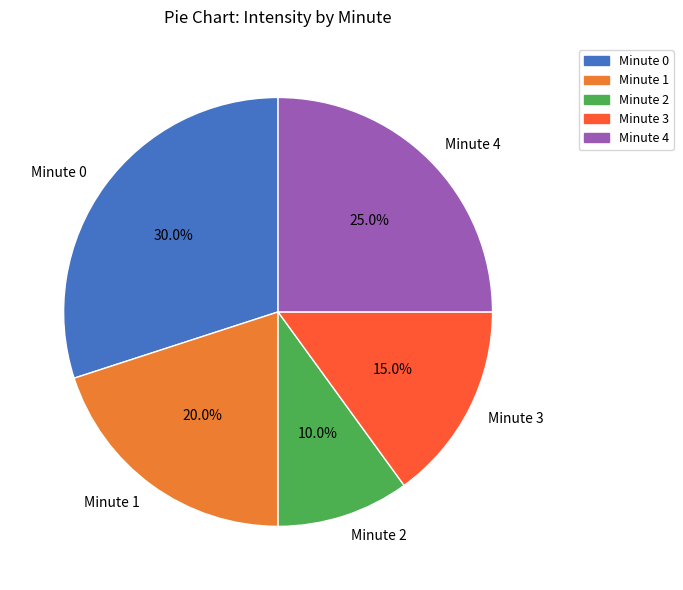

Rank the categories by value from lowest to highest.

Minute 2, Minute 3, Minute 1, Minute 4, Minute 0